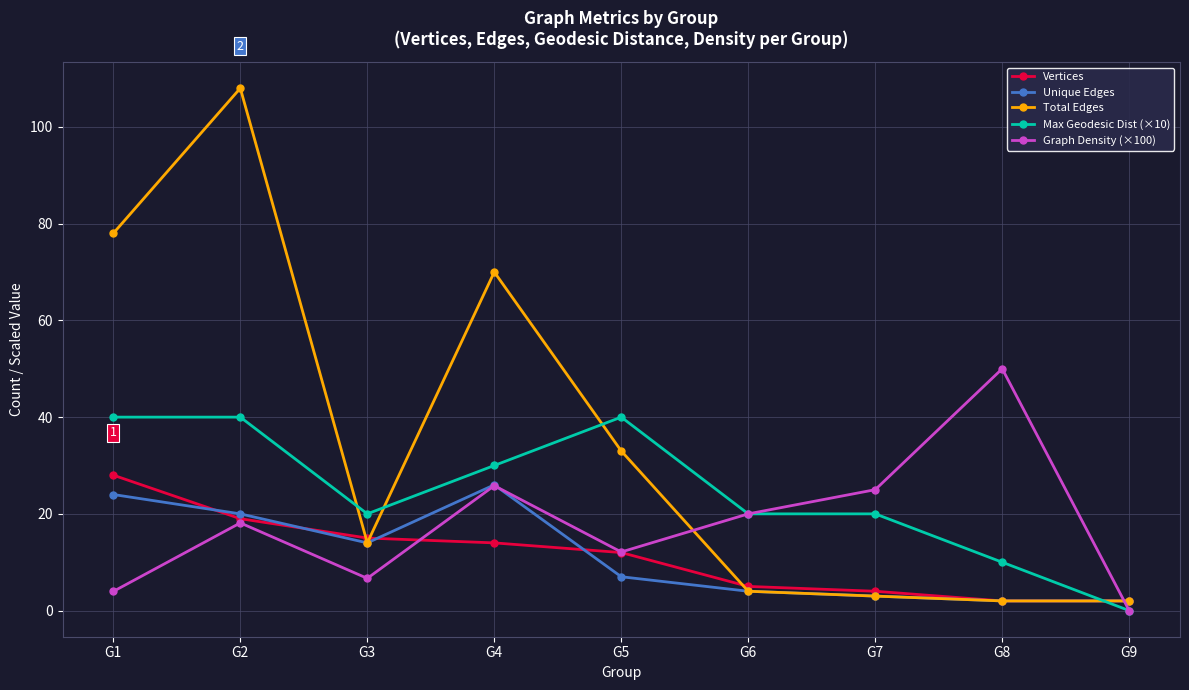

How many values in the Unique Edges series are below 7?

4